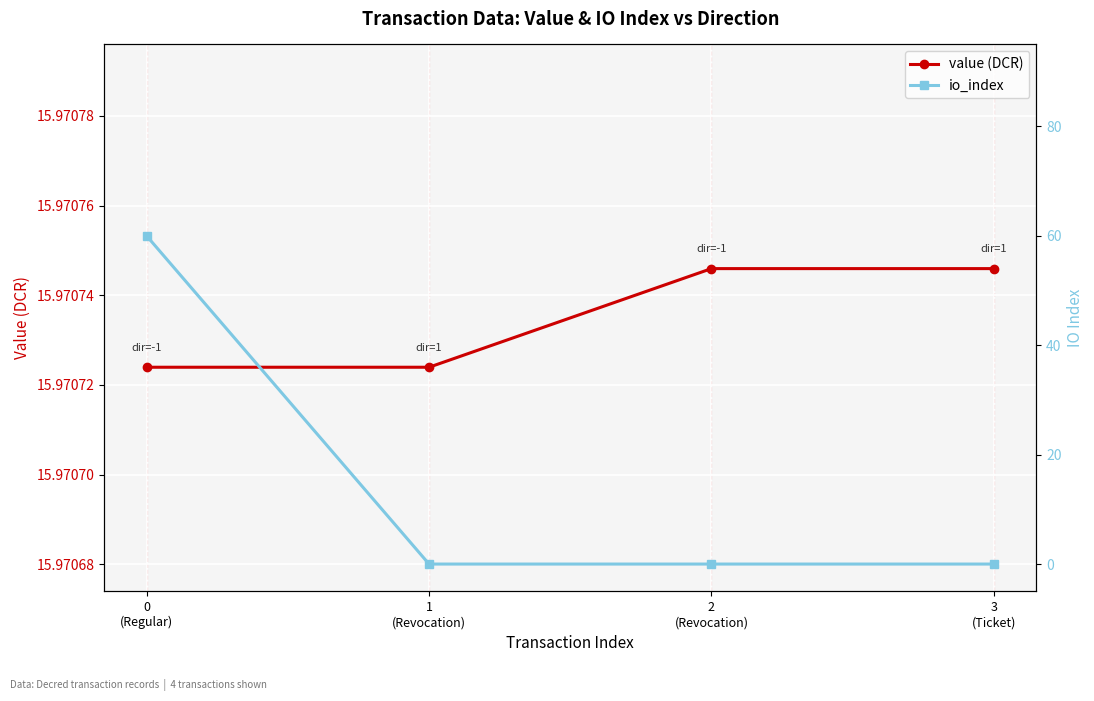

Which series changed the most between 1
(Revocation) and 3
(Ticket)?

value (DCR)